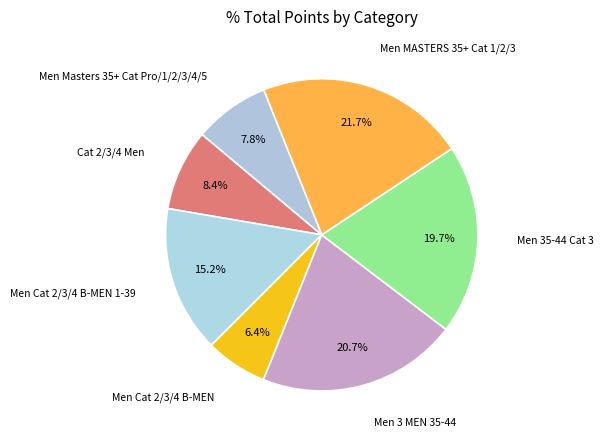

How many segments does this pie chart have?

7